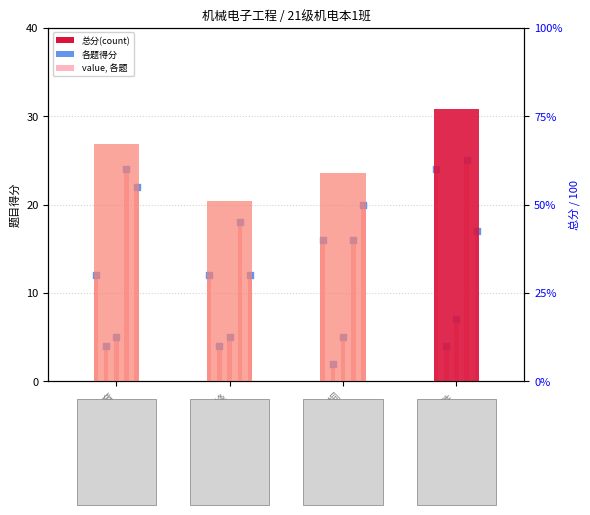

Which has a higher value, 田凤胜 or 刘华峰?

田凤胜